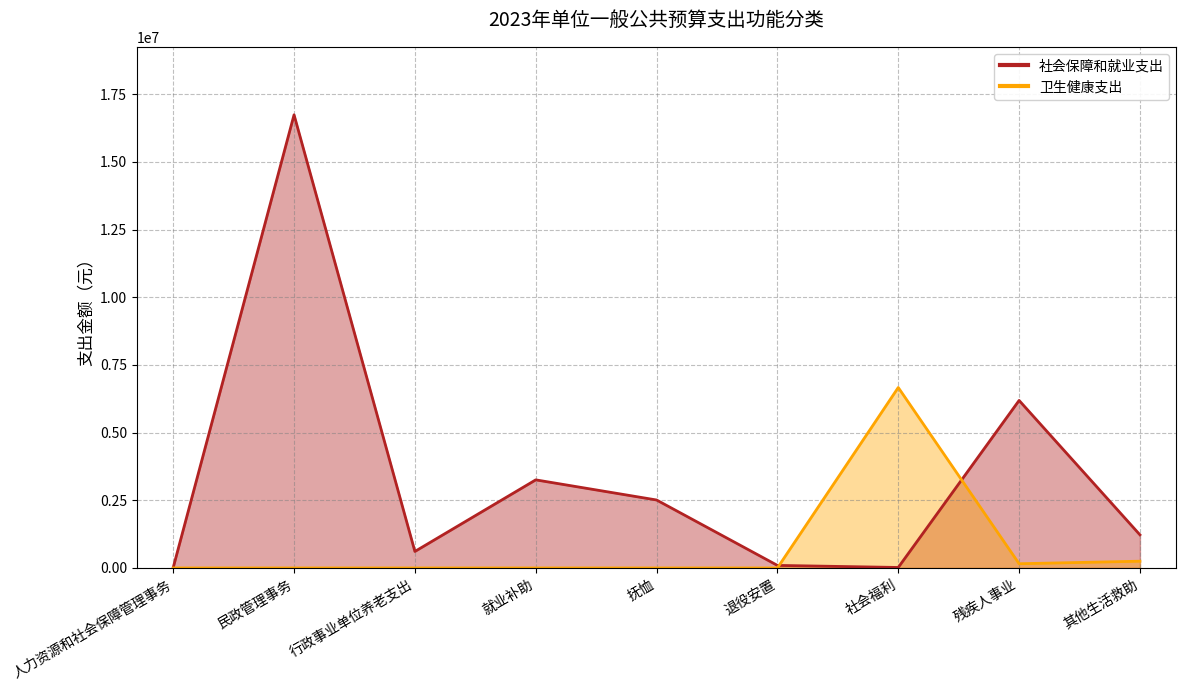

Between 人力资源和社会保障管理事务 and 民政管理事务, which series saw the biggest shift?

社会保障和就业支出